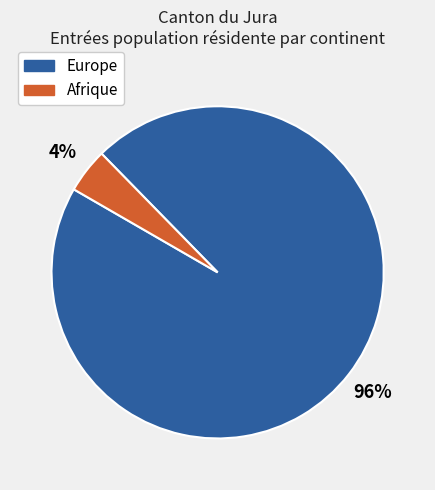

Does any single category account for the majority?

Yes